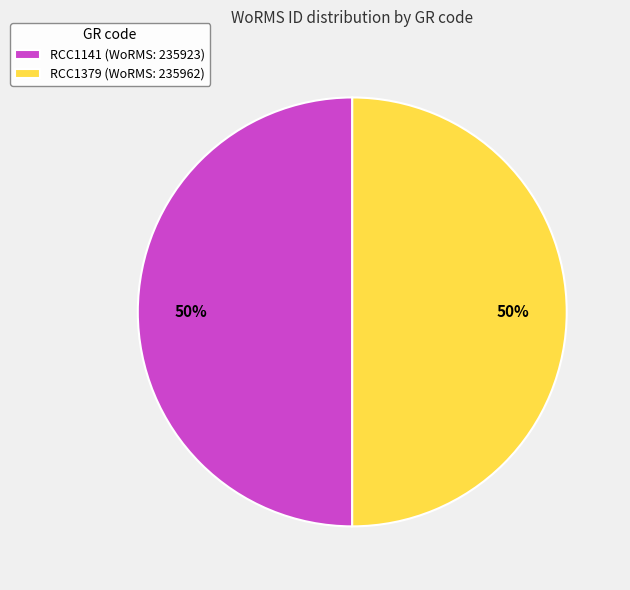

How many segments does this pie chart have?

2